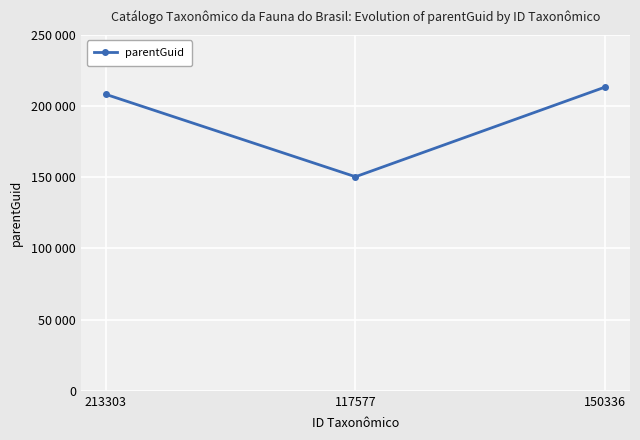

What is the difference between the maximum and minimum values?

62967